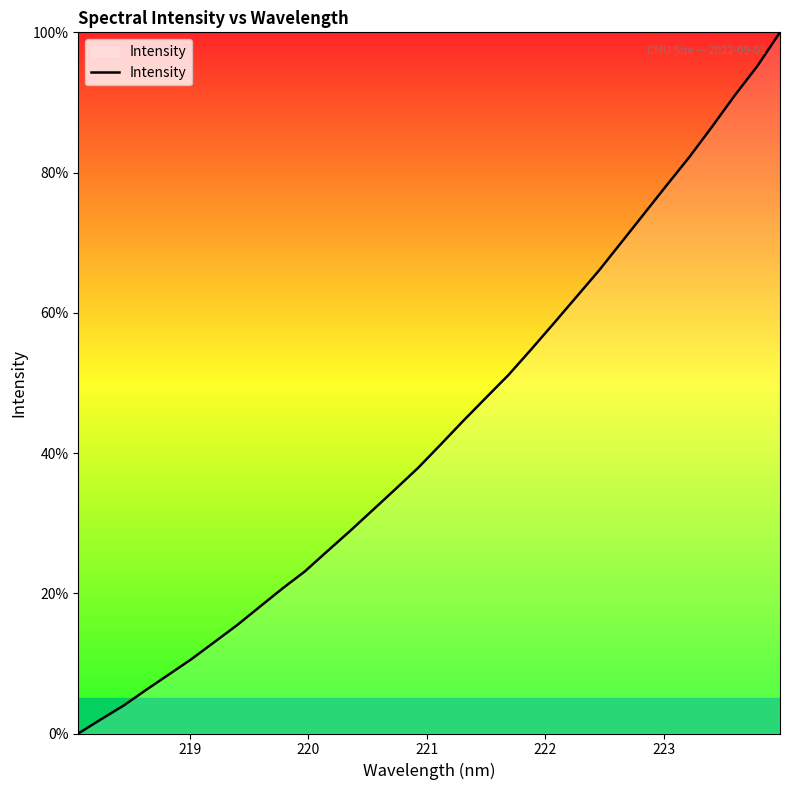

What is the maximum value shown in the chart?

100.0